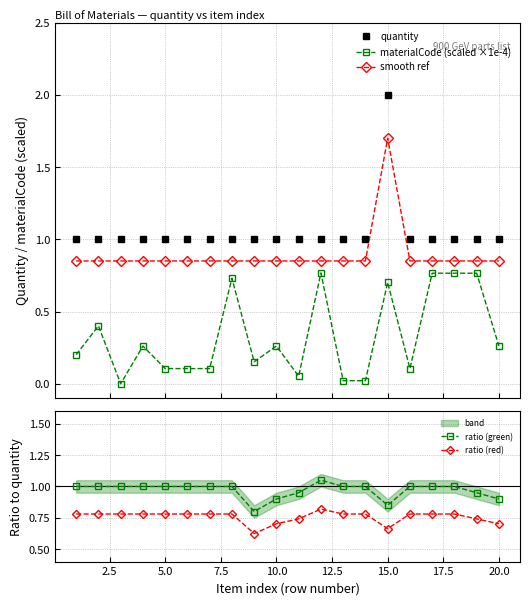

What is the difference between the maximum and minimum values in the smooth ref series?

0.8